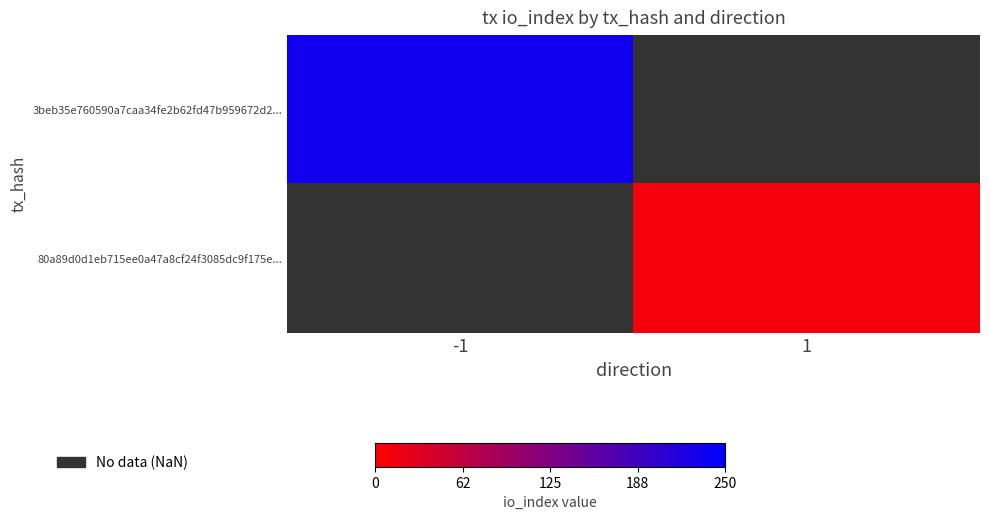

At -1, list the series in order from largest to smallest.

3beb35e760590a7caa34fe2b62fd47b959672d2..., 80a89d0d1eb715ee0a47a8cf24f3085dc9f175e...